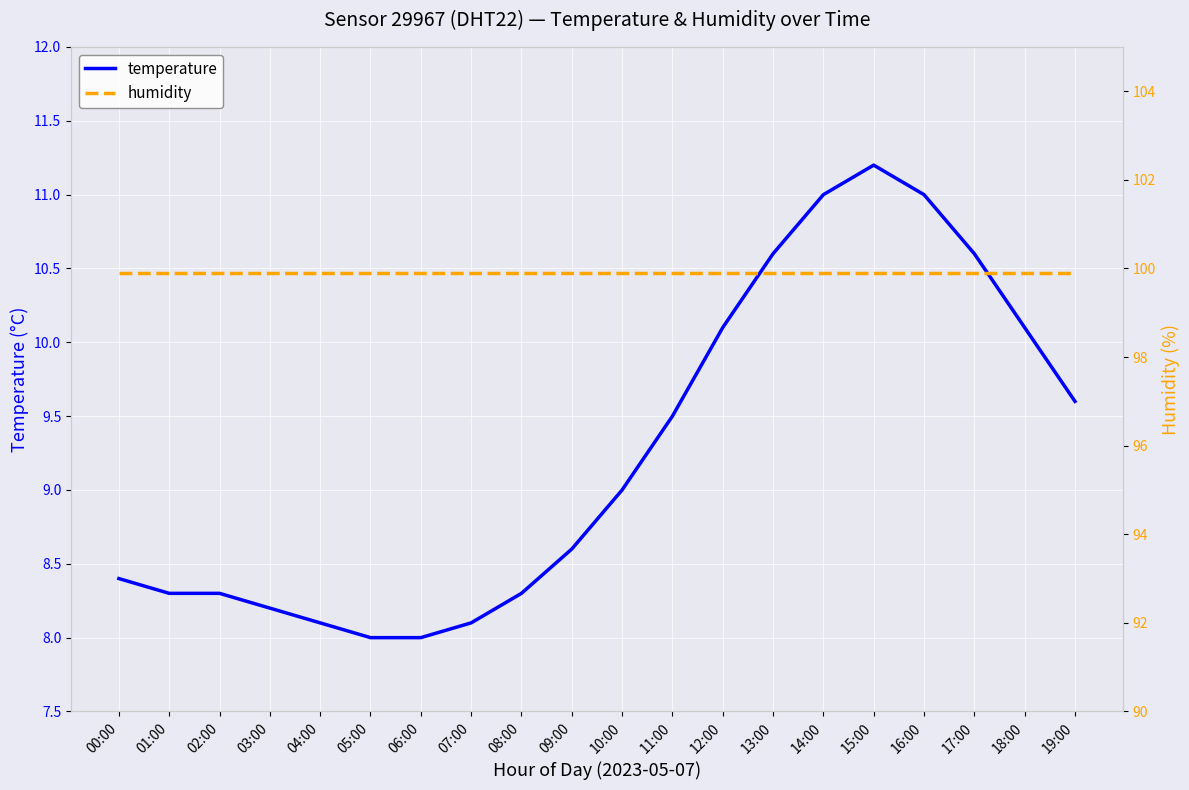

What is the sum of the humidity values at 09:00 and 14:00?

199.8